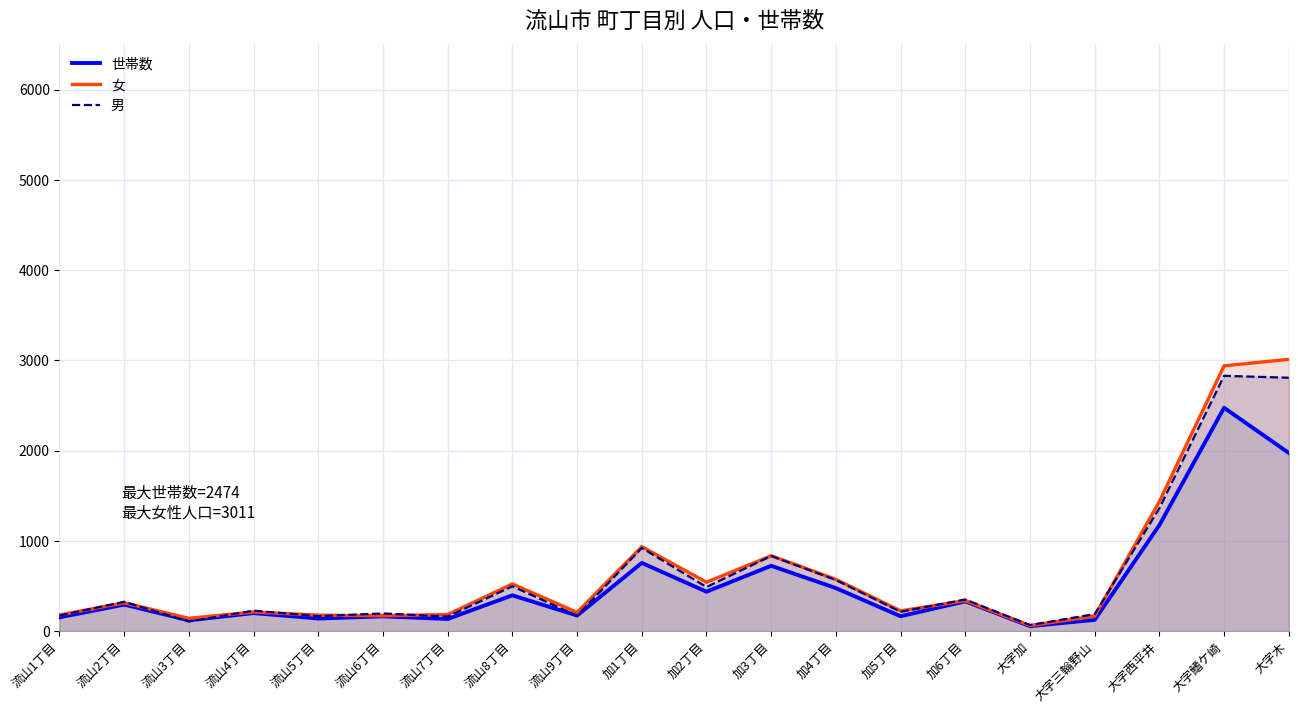

Reading left to right, transcribe all the data shown in this chart.

世帯数: 流山1丁目=152	流山2丁目=293	流山3丁目=119	流山4丁目=199	流山5丁目=139	流山6丁目=163	流山7丁目=134	流山8丁目=396	流山9丁目=172	加1丁目=755	加2丁目=436	加3丁目=723	加4丁目=476	加5丁目=164	加6丁目=329	大字加=54	大字三輪野山=124	大字西平井=1174	大字鰭ケ崎=2474	大字木=1974
女: 流山1丁目=178	流山2丁目=313	流山3丁目=141	流山4丁目=211	流山5丁目=176	流山6丁目=169	流山7丁目=183	流山8丁目=522	流山9丁目=207	加1丁目=935	加2丁目=541	加3丁目=835	加4丁目=573	加5丁目=224	加6丁目=336	大字加=61	大字三輪野山=164	大字西平井=1436	大字鰭ケ崎=2939	大字木=3011
男: 流山1丁目=172	流山2丁目=324	流山3丁目=106	流山4丁目=226	流山5丁目=165	流山6丁目=195	流山7丁目=160	流山8丁目=496	流山9丁目=169	加1丁目=921	加2丁目=488	加3丁目=832	加4丁目=565	加5丁目=213	加6丁目=350	大字加=66	大字三輪野山=188	大字西平井=1361	大字鰭ケ崎=2828	大字木=2807